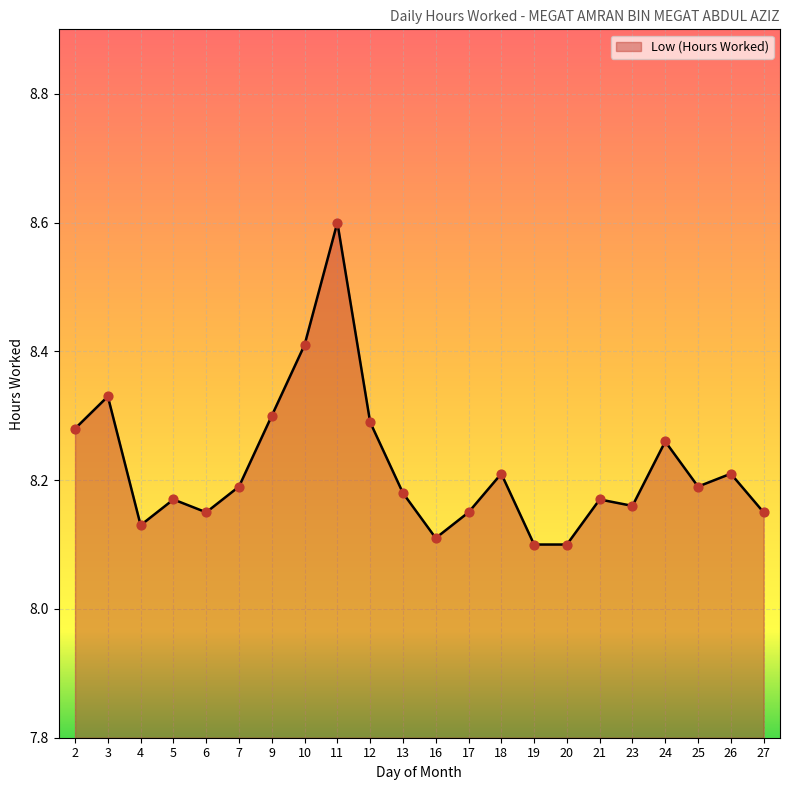

What is the ratio of the value at 5 to the value at 20?

1.0